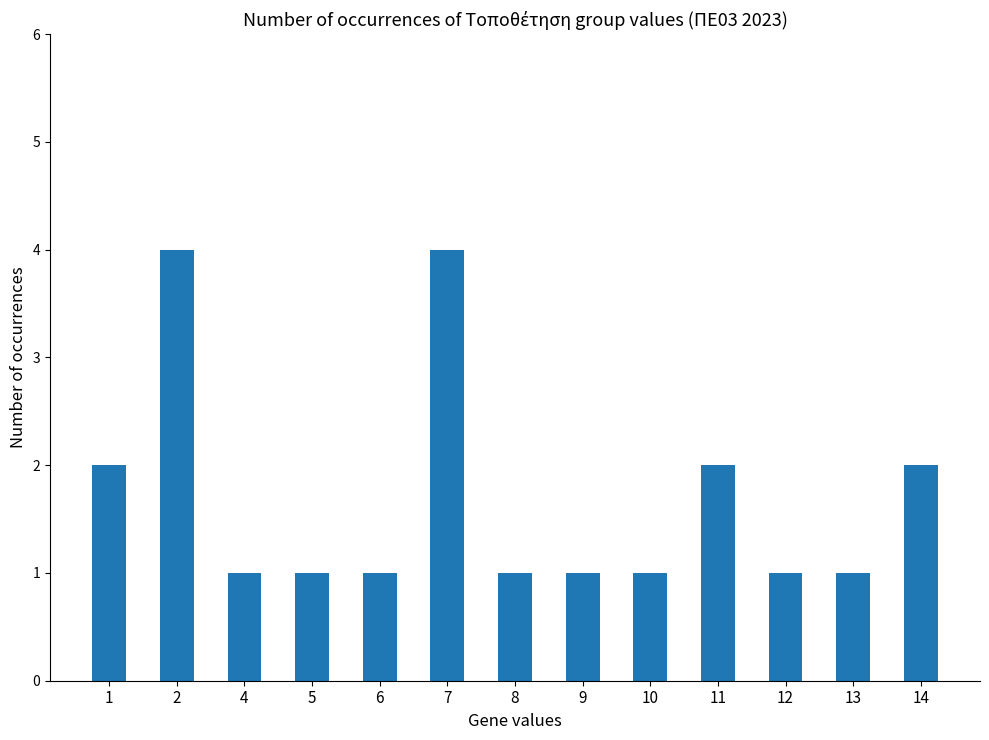

What is the sum of all values?

22